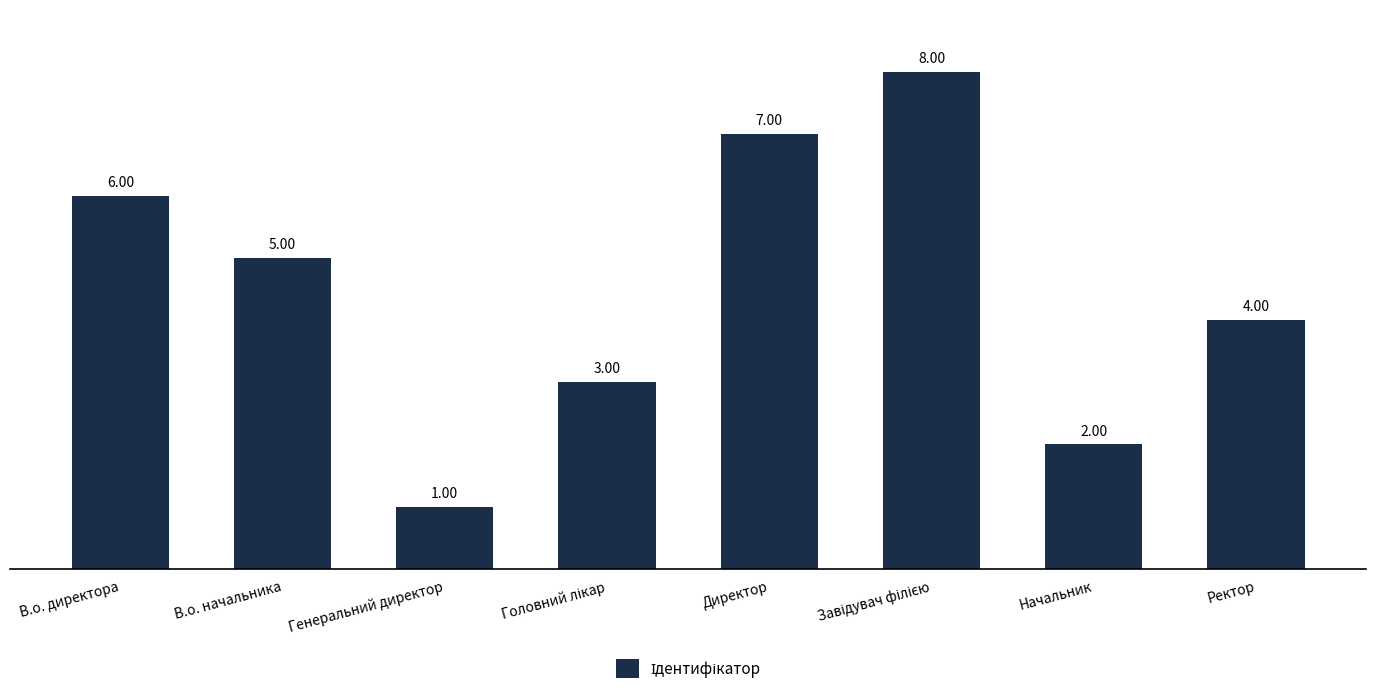

What is the sum of all values?

36